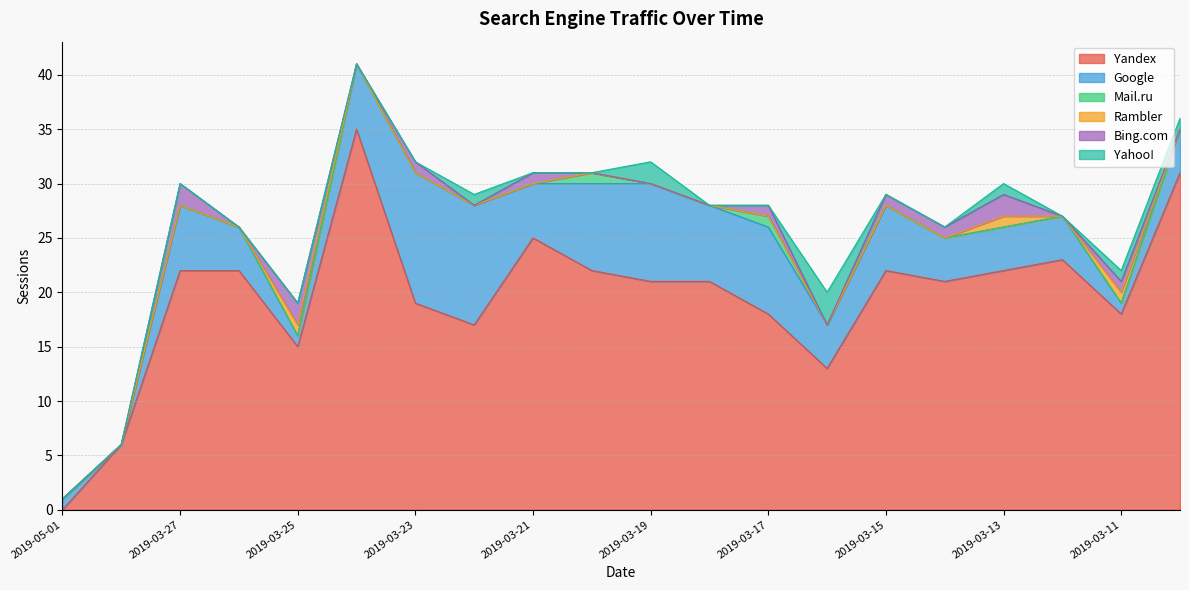

What is the total value across all series at 2019-03-18?

28